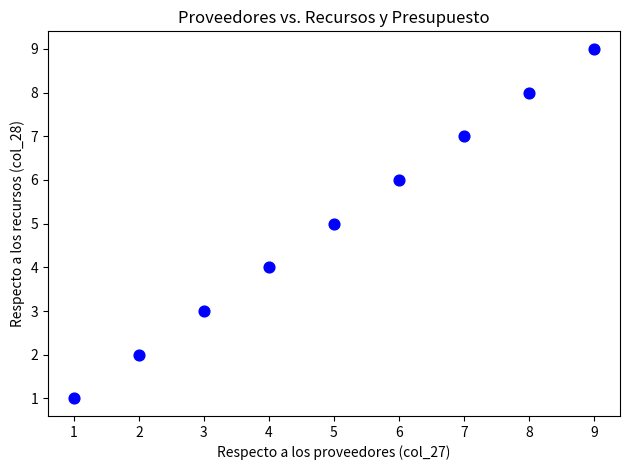

What is the average X value?

5